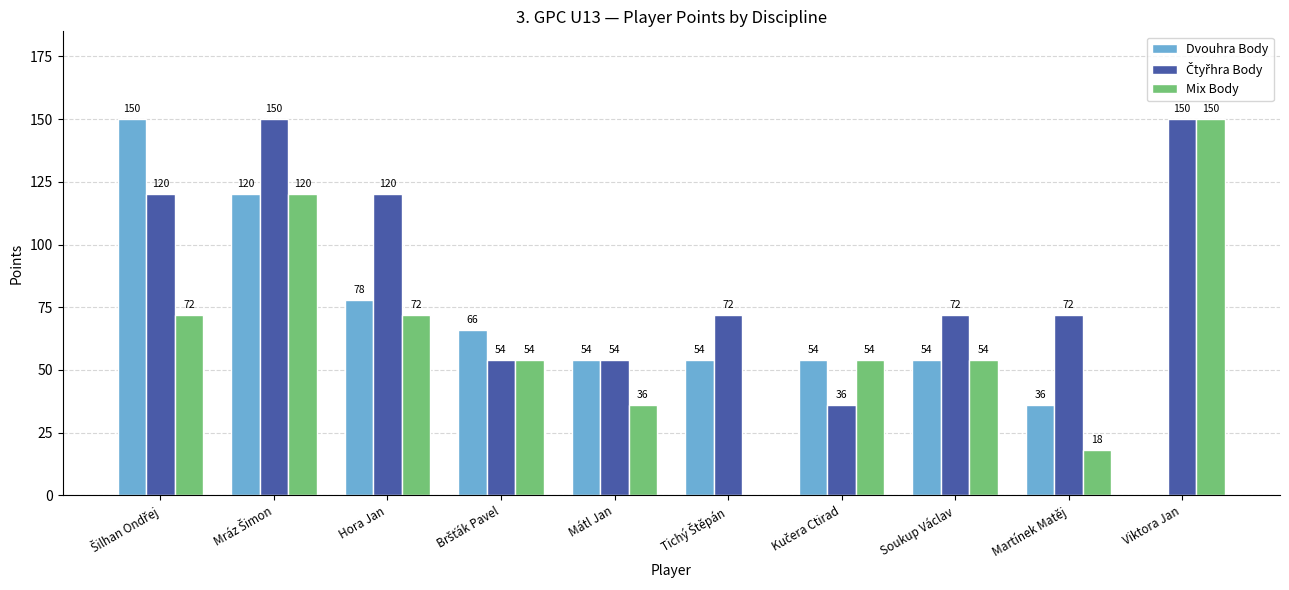

What is the approximate value of Mix Body at Soukup Václav, to the nearest 5?

55